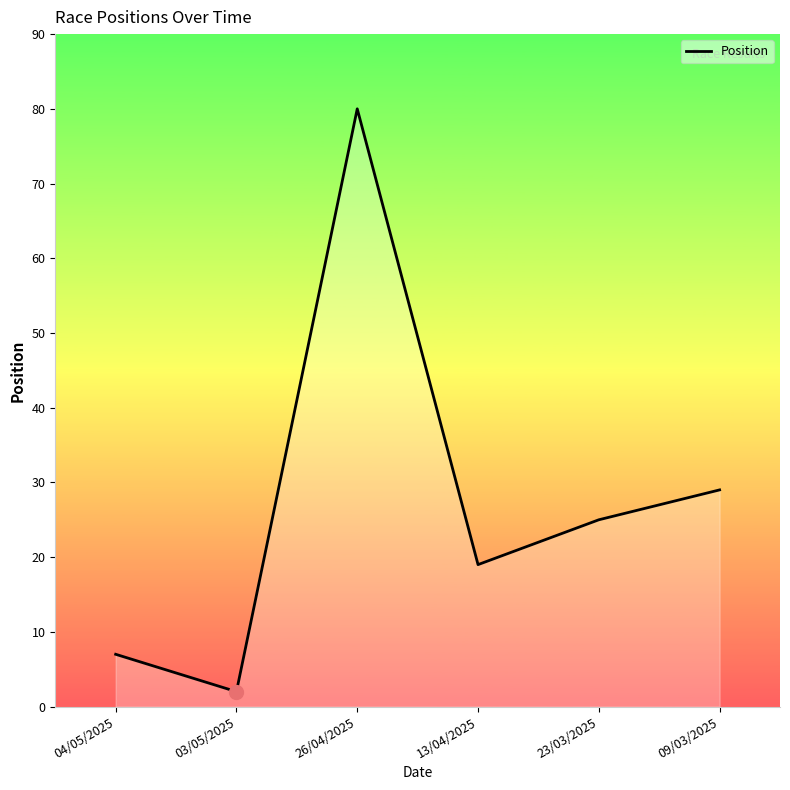

Approximately how many times larger is the value at 09/03/2025 compared to 04/05/2025?

4.1